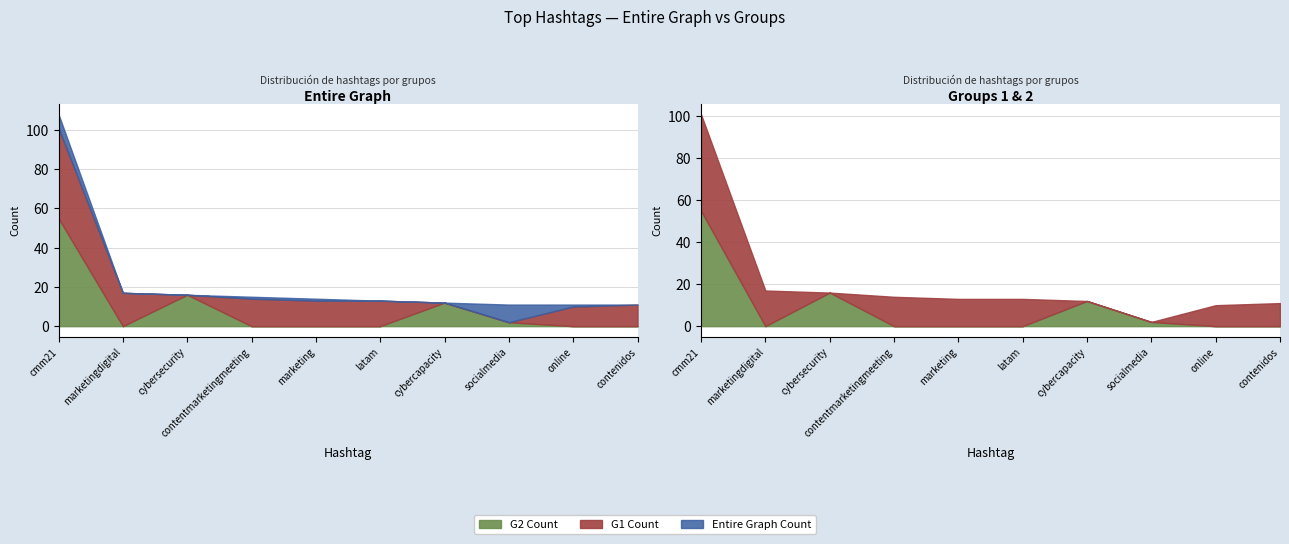

Read the G1 Count value at online, to the nearest 5.

10